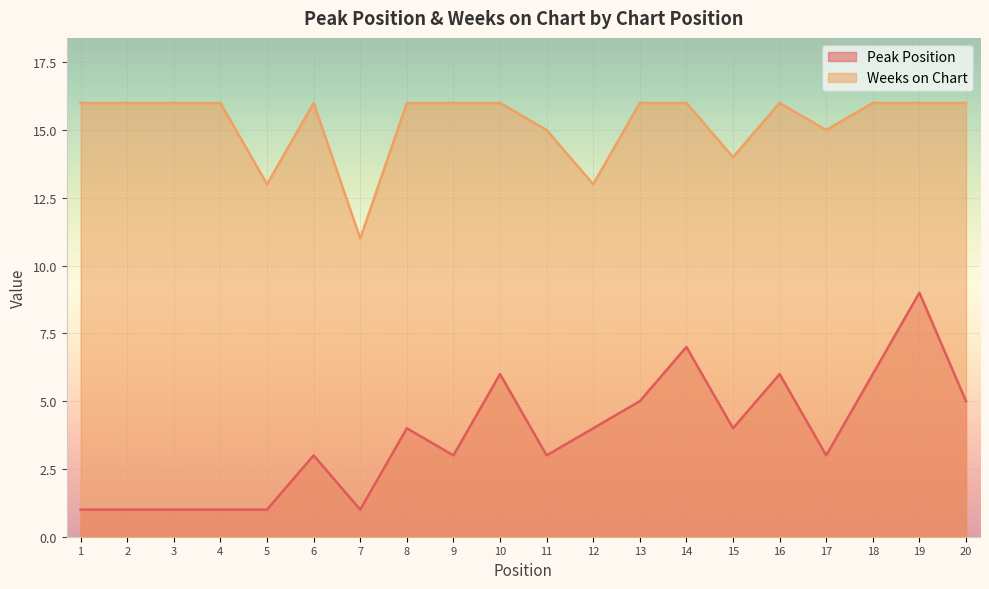

Which series has the widest spread of values?

Peak Position